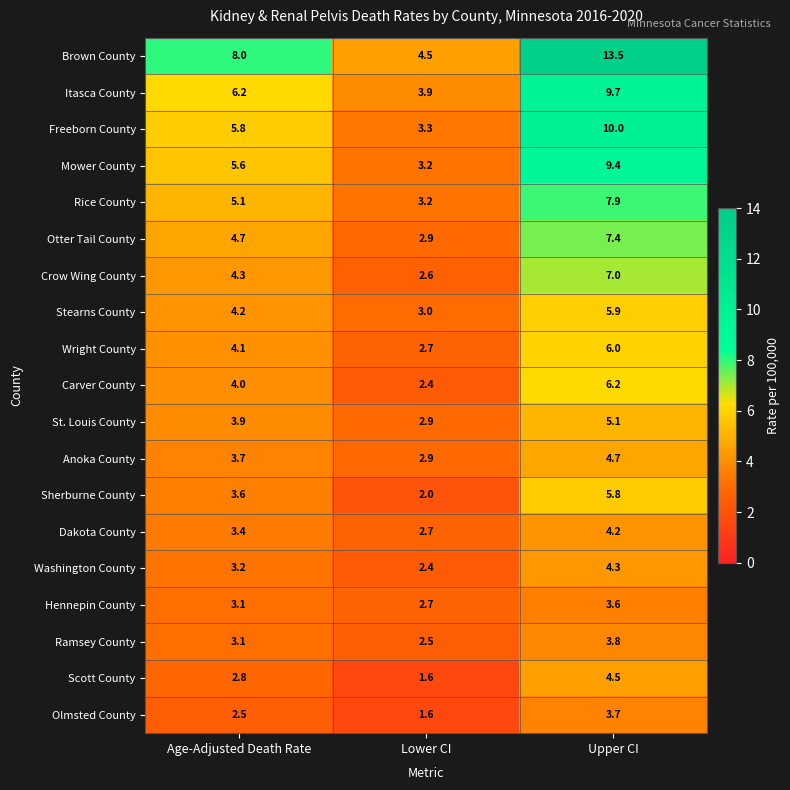

What is the minimum value for Mower County?

3.2